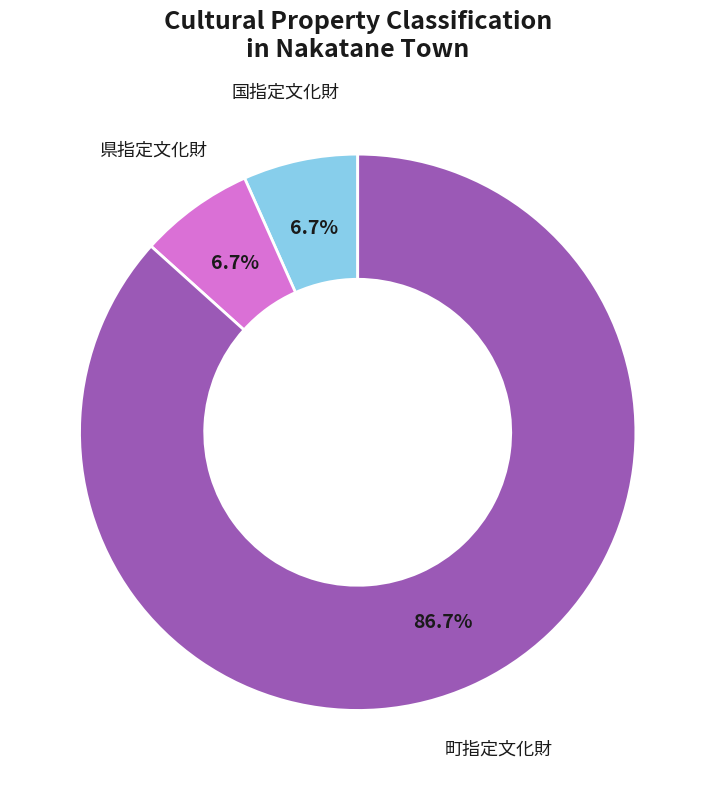

What is the largest slice in the pie chart?

町指定文化財